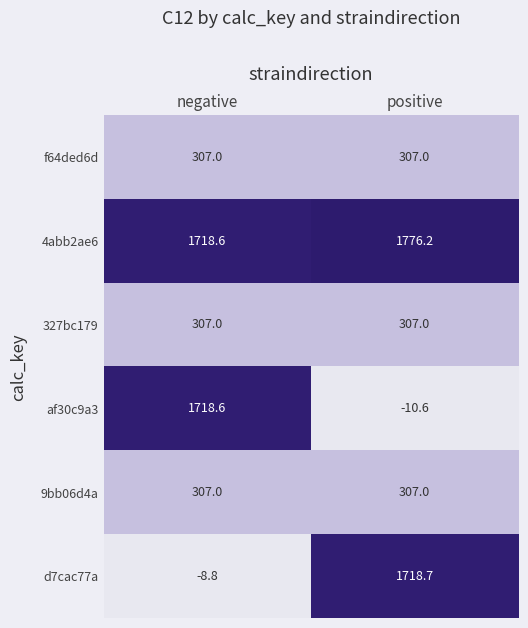

Is it true that 327bc179 equals 307.0 at negative?

True